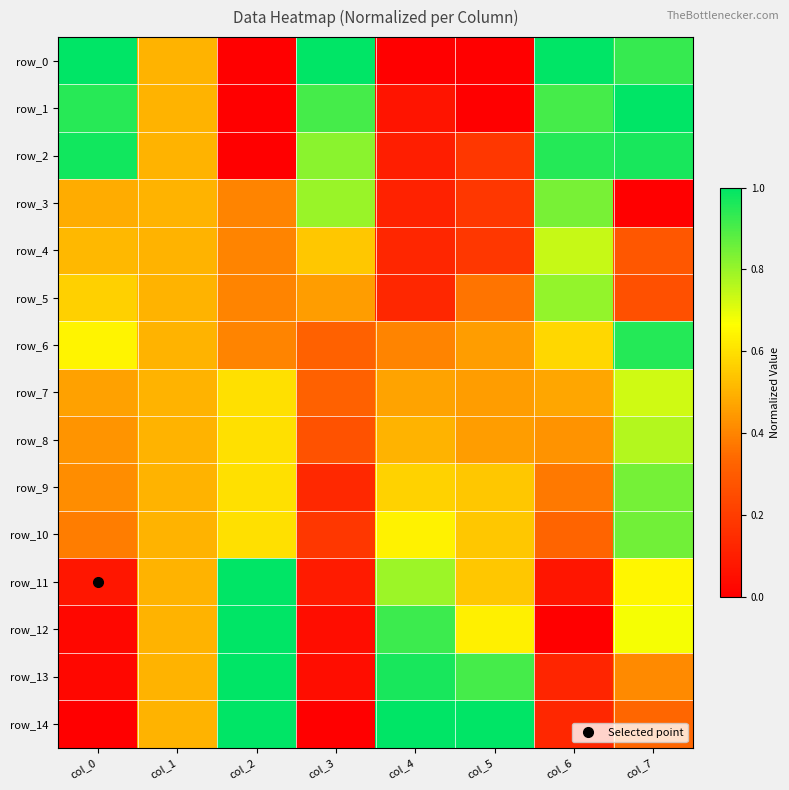

At which category does the chart reach its minimum across all series?

col_2